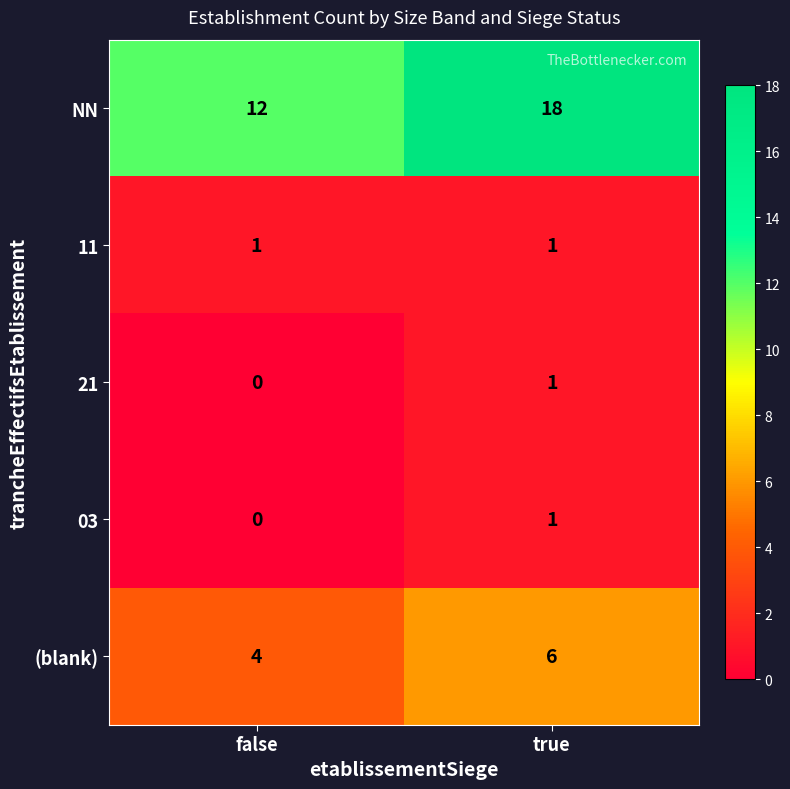

What is the maximum value shown in the chart?

18